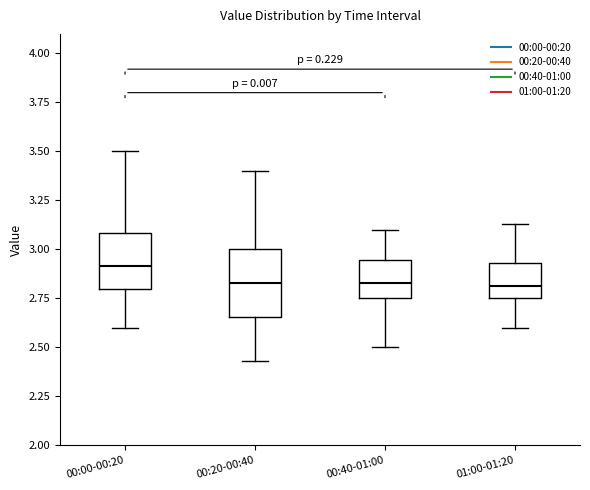

Reading left to right, transcribe this box plot: for each box, give where its median line is, the range the box spans, and where its two whiskers end, as read against the y-axis. The values are not printed on the chart, so give them approximately, as read against the axis.

00:00-00:20: median 2.90, box 2.80 to 3.10, whiskers 2.60 to 3.50
00:20-00:40: median 2.85, box 2.65 to 3.00, whiskers 2.45 to 3.40
00:40-01:00: median 2.85, box 2.75 to 2.95, whiskers 2.50 to 3.10
01:00-01:20: median 2.80, box 2.75 to 2.95, whiskers 2.60 to 3.15